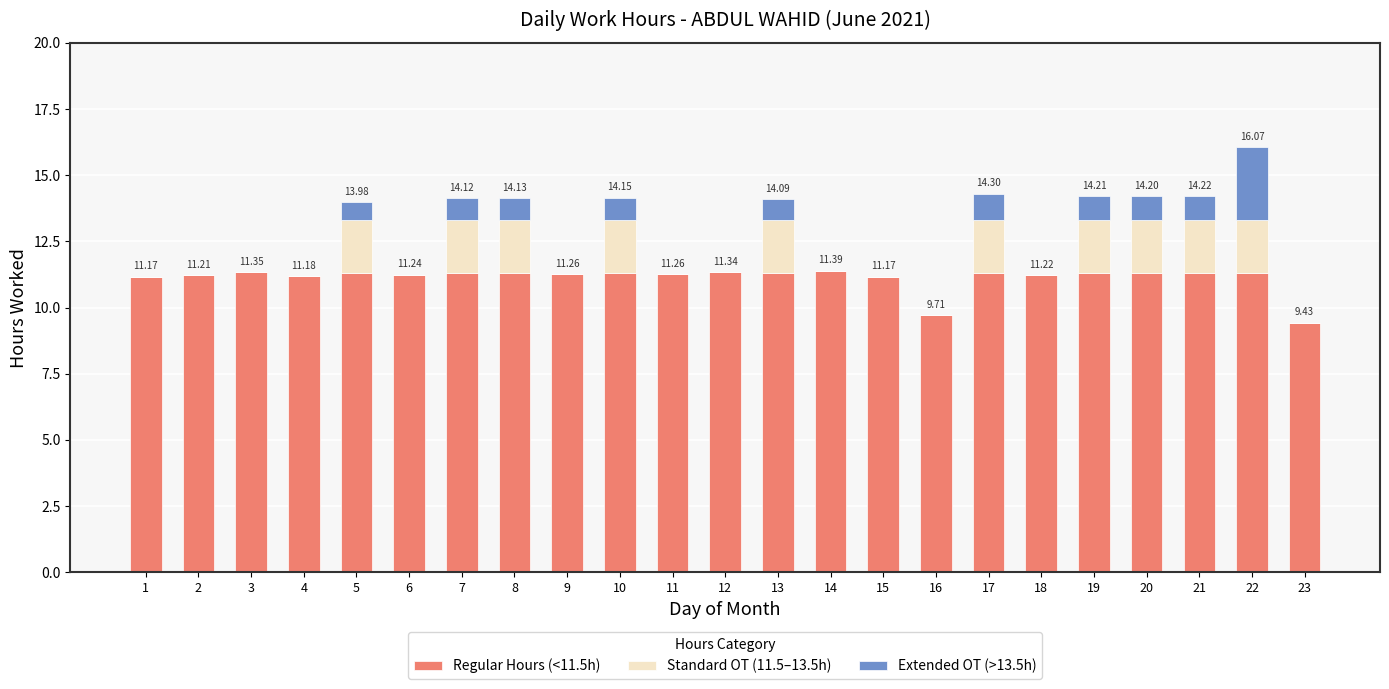

At which category is the sum across all series the highest?

22